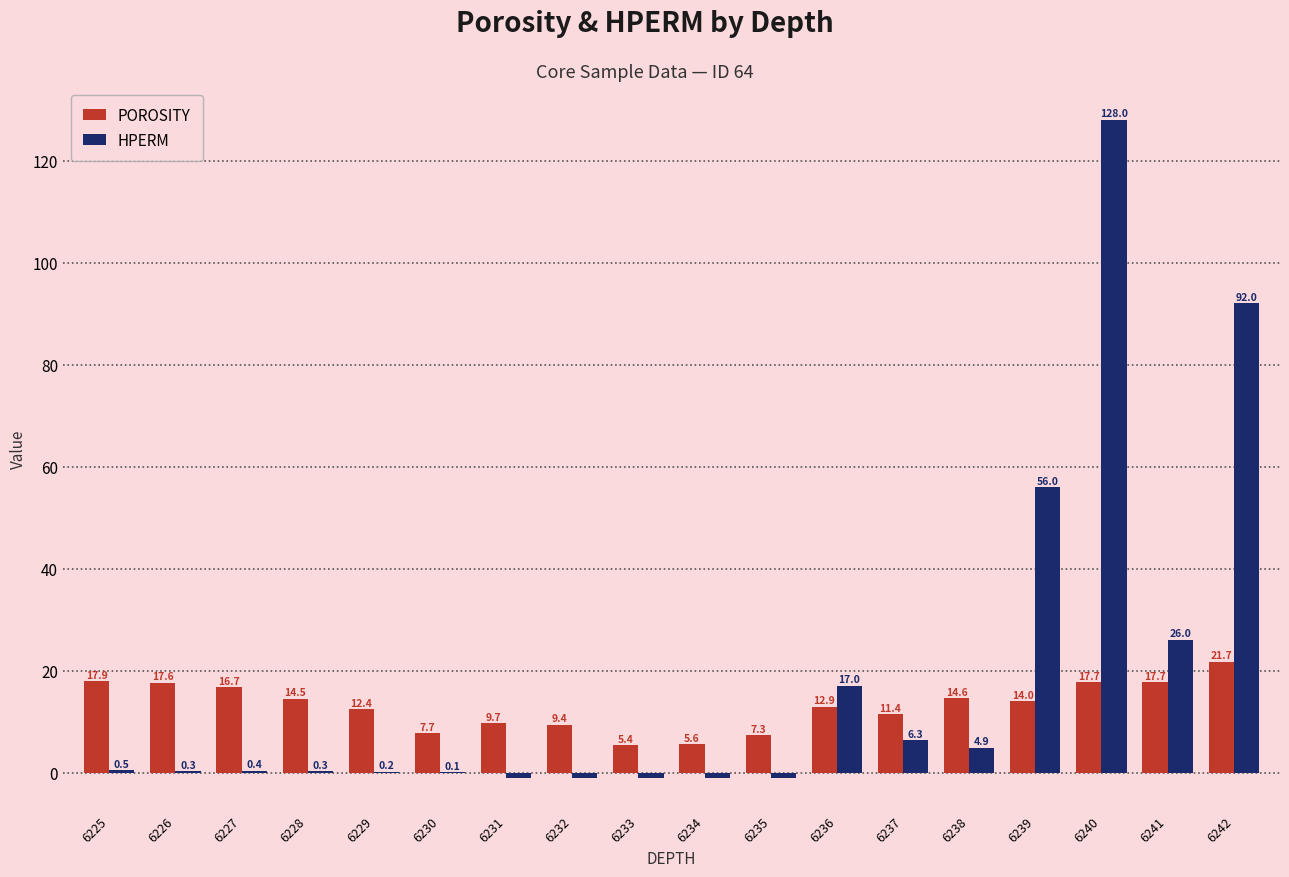

What is the sum of all HPERM values?

327.0